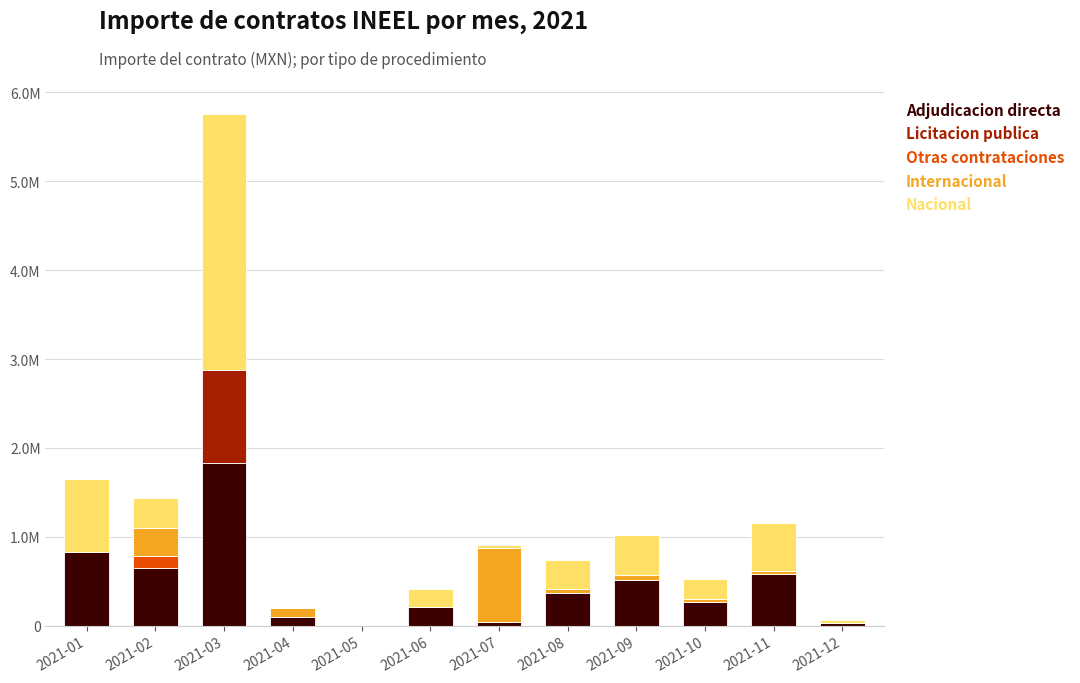

What is the difference between the second highest and minimum values in the Adjudicacion directa series?

822455.8